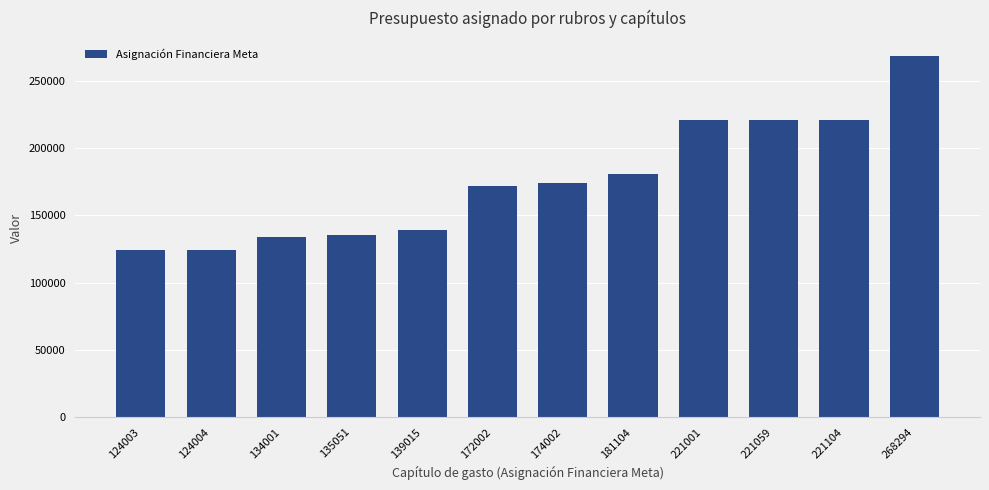

Which label corresponds to the largest value in the chart?

268294